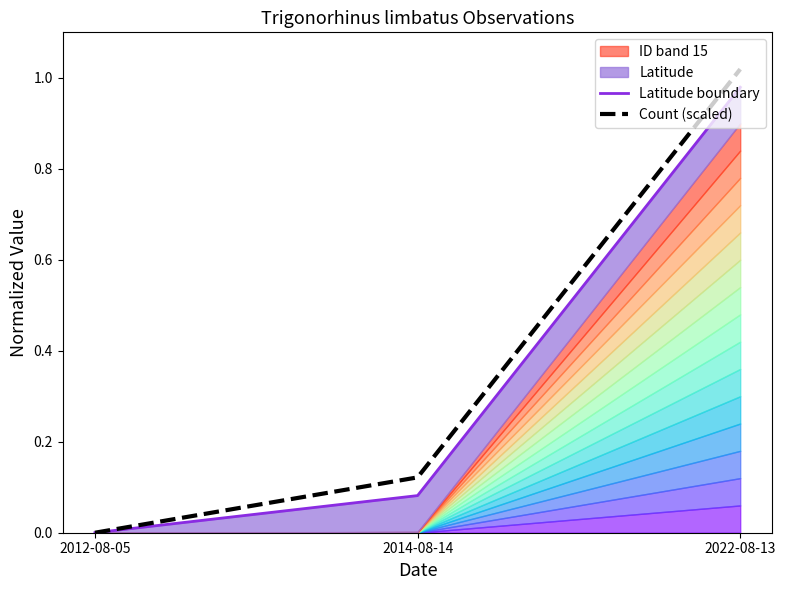

Reading left to right, extract all data points from this chart.

Latitude boundary: 0.0	0.1	1.0
Count (scaled): 0.0	0.1	1.0